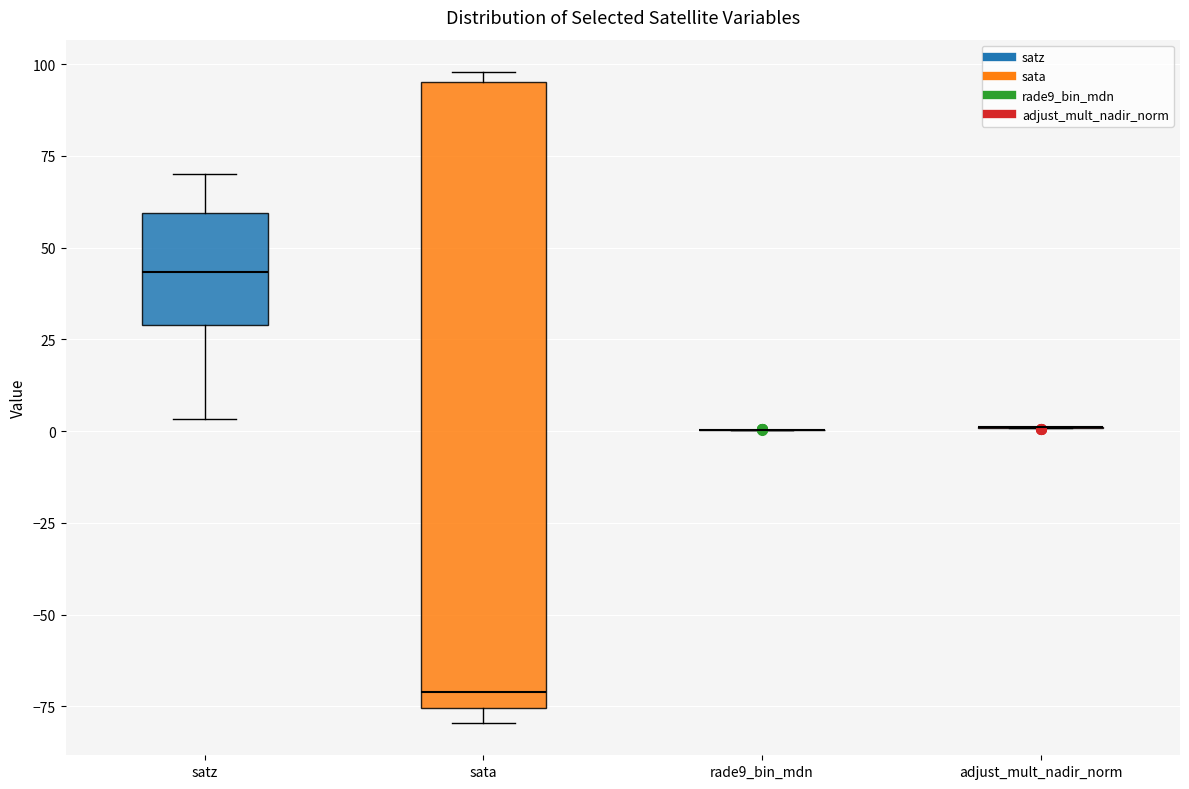

Reading left to right, transcribe this box plot: for each box, give where its median line is, the range the box spans, and where its two whiskers end, as read against the y-axis. The values are not printed on the chart, so give them approximately, as read against the axis.

satz: median 45, box 30 to 60, whiskers 5 to 70
sata: median -70, box -75 to 95, whiskers -80 to 100
rade9_bin_mdn: box collapsed to a line at 0, whiskers 0 to 0
adjust_mult_nadir_norm: box collapsed to a line at 0, whiskers 0 to 0